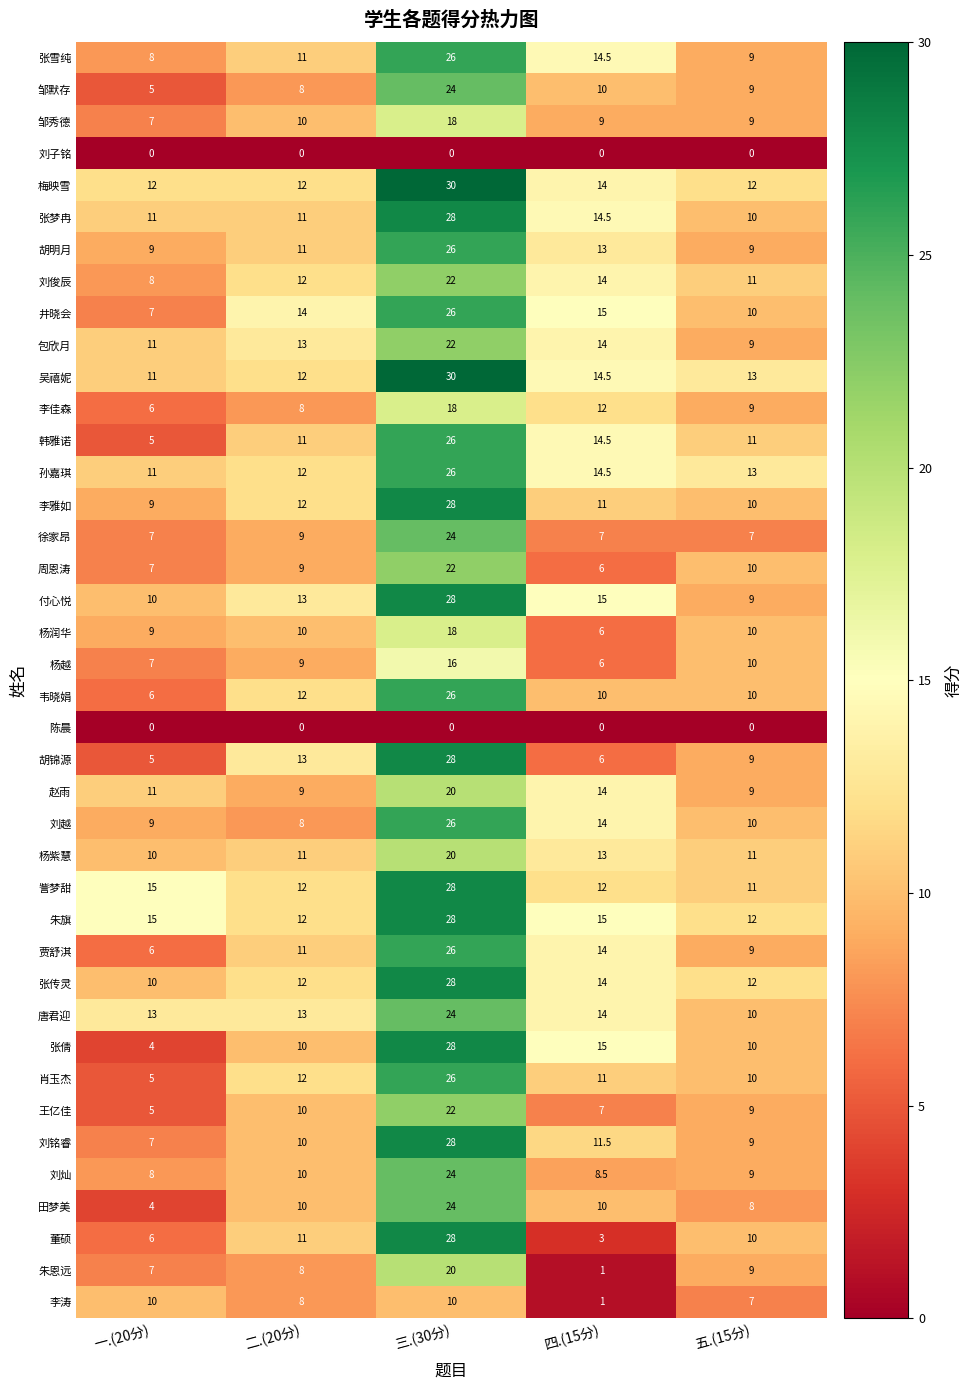

Which category has the lowest value in the 胡锦源 series?

一.(20分)